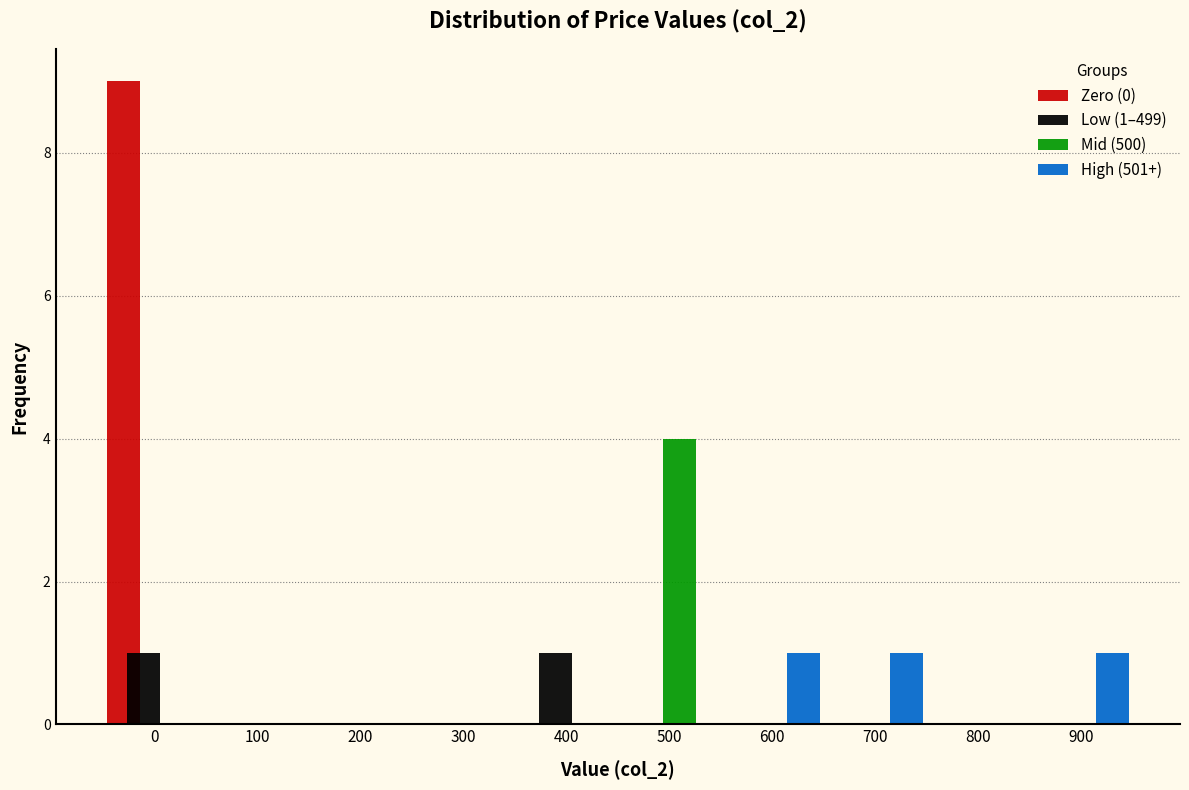

True or false: Zero (0) has a value of 0 at 700.

True